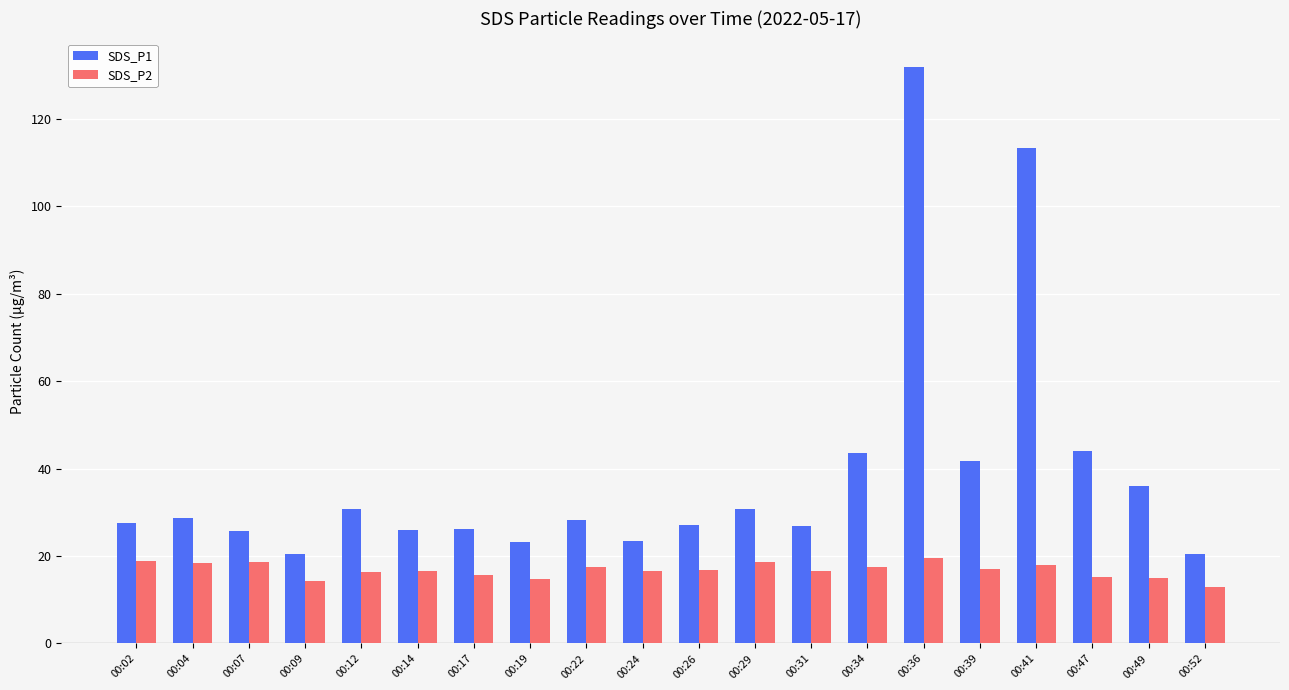

At 00:47, list the series in order from smallest to largest.

SDS_P2, SDS_P1